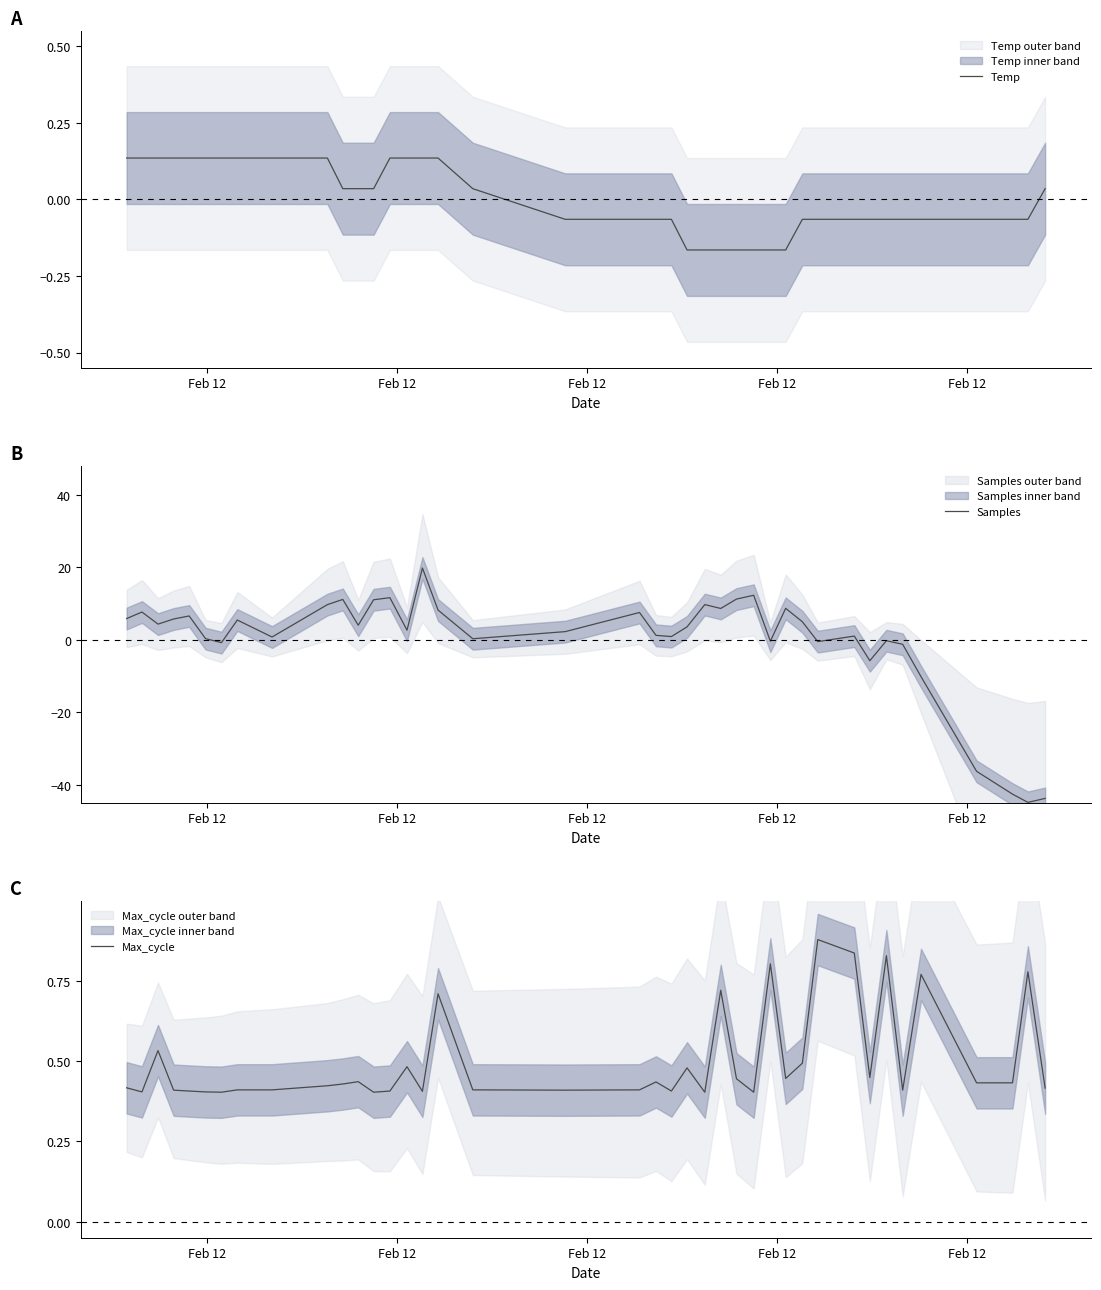

Does the chart have visible grid lines?

No